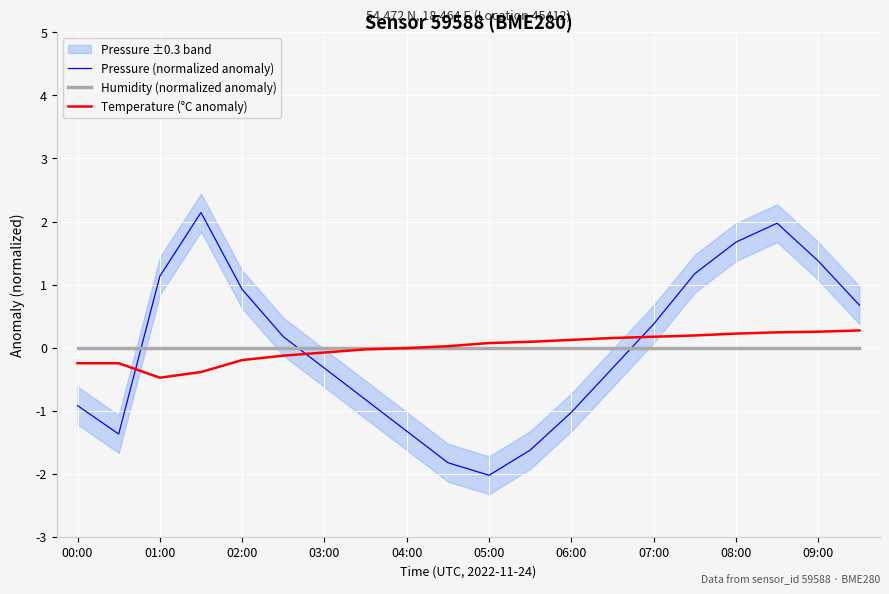

Rank the series at 13 from highest to lowest value.

Temperature (°C anomaly), Humidity (normalized anomaly), Pressure (normalized anomaly)